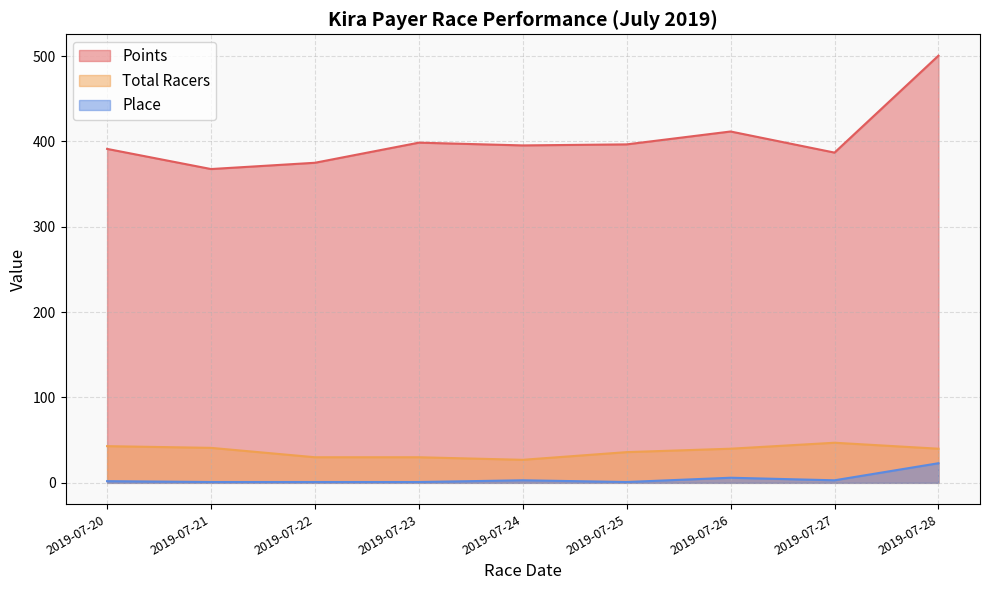

What is the difference between the second highest and second lowest values in the Points series?

36.6